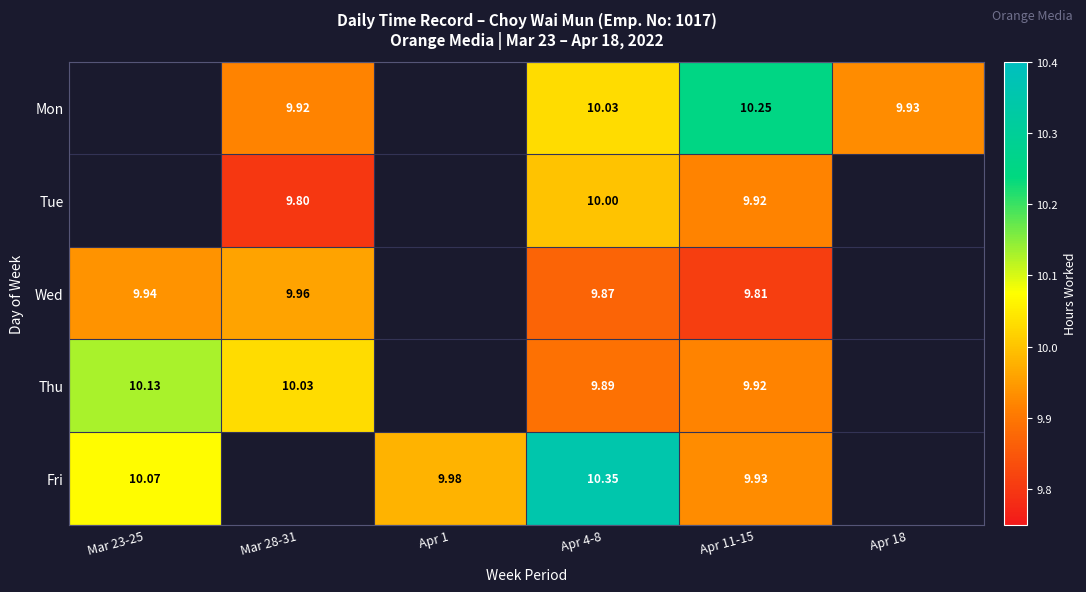

At which label does Thu reach its minimum?

Apr 4-8